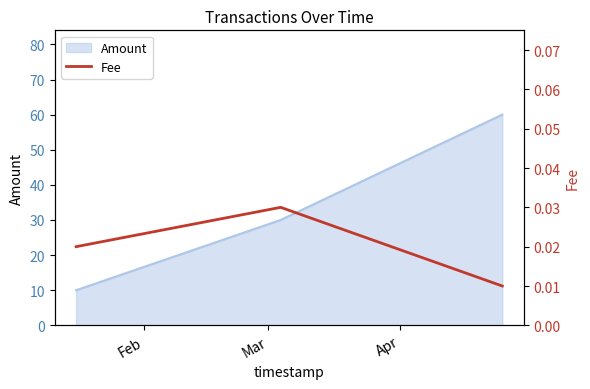

What is the lowest value of the Amount series?

10